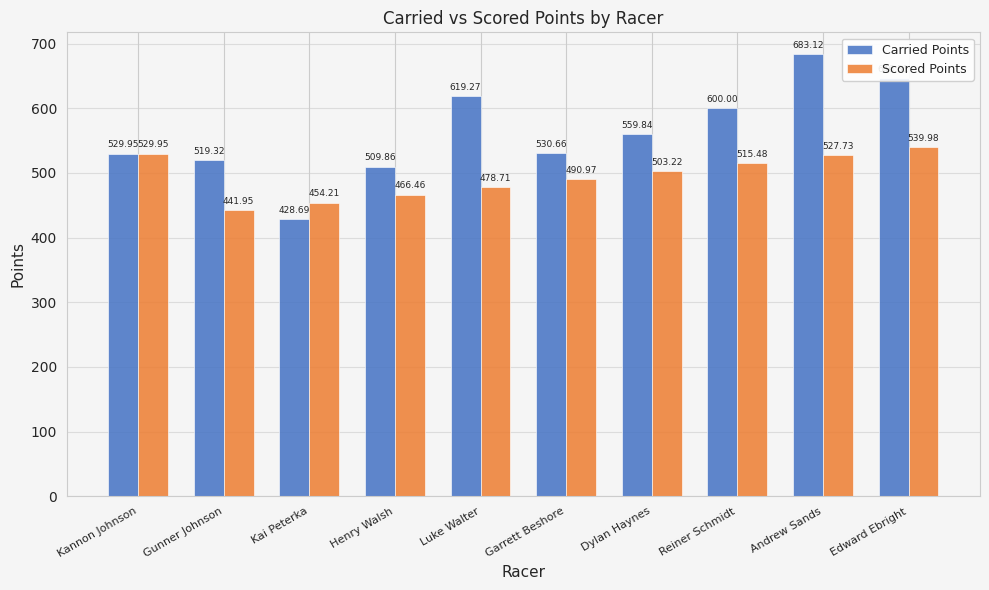

What is the difference between the Carried Points values at Edward Ebright and Reiner Schmidt?

46.3